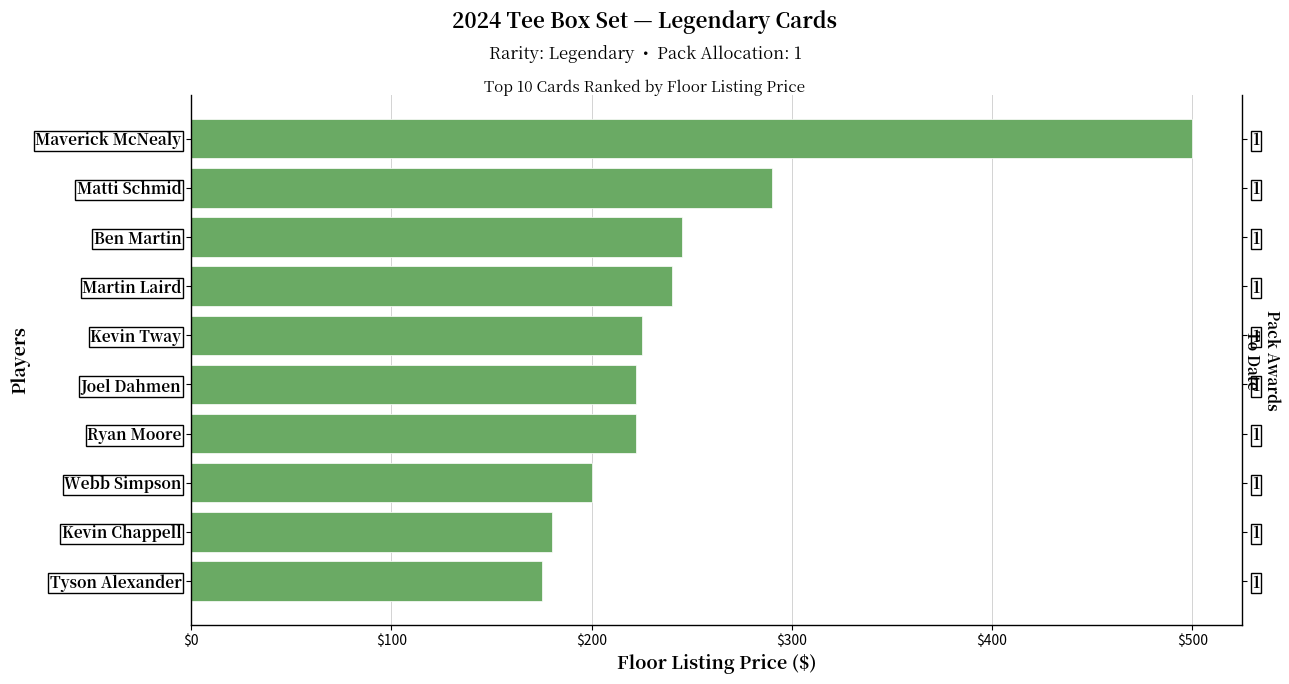

How many series are shown in this chart?

1